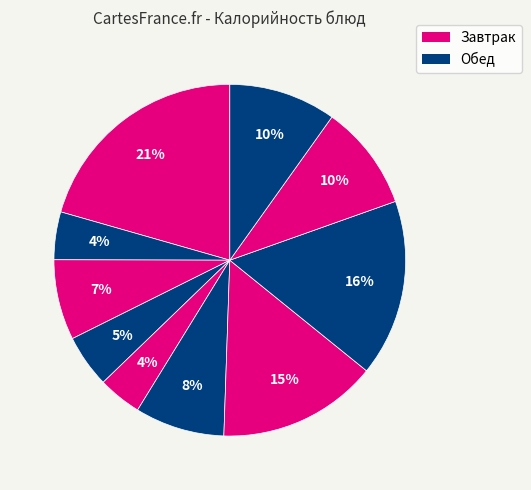

Rank the categories by value from lowest to highest.

Салат из кв. капусты, Чай с сахаром, Яйцо отварное, Хлеб пшеничный, Суп картофельный рыбный, Хлеб ржаной, Компот из изюма, Котлеты особые, Макароны отварные, Каша молочная пшенная